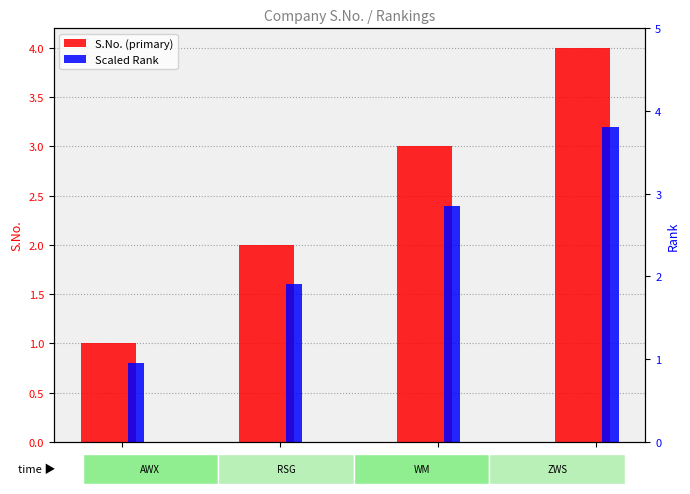

Which has a higher value, WM or ZWS?

ZWS